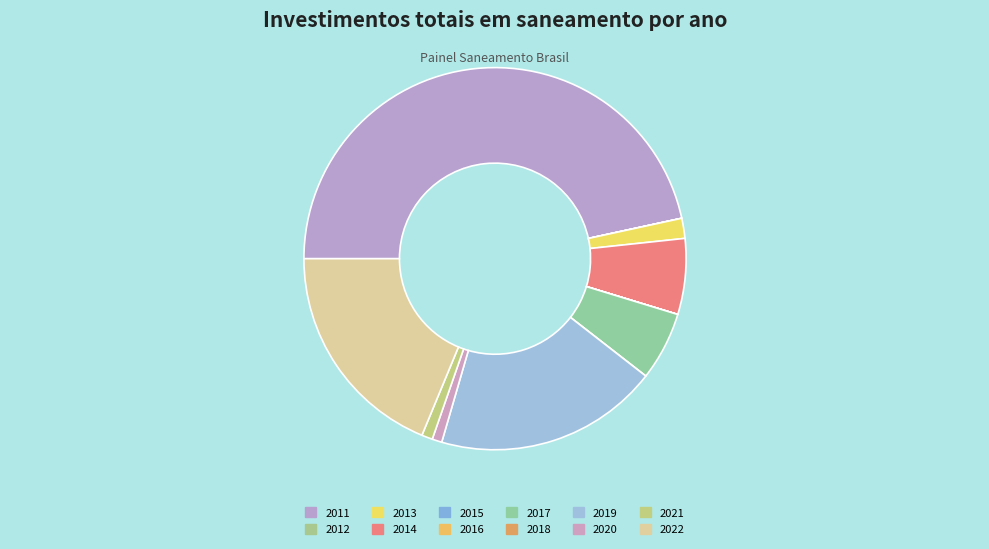

What percentage is the 2021 slice, to the nearest percent?

1%